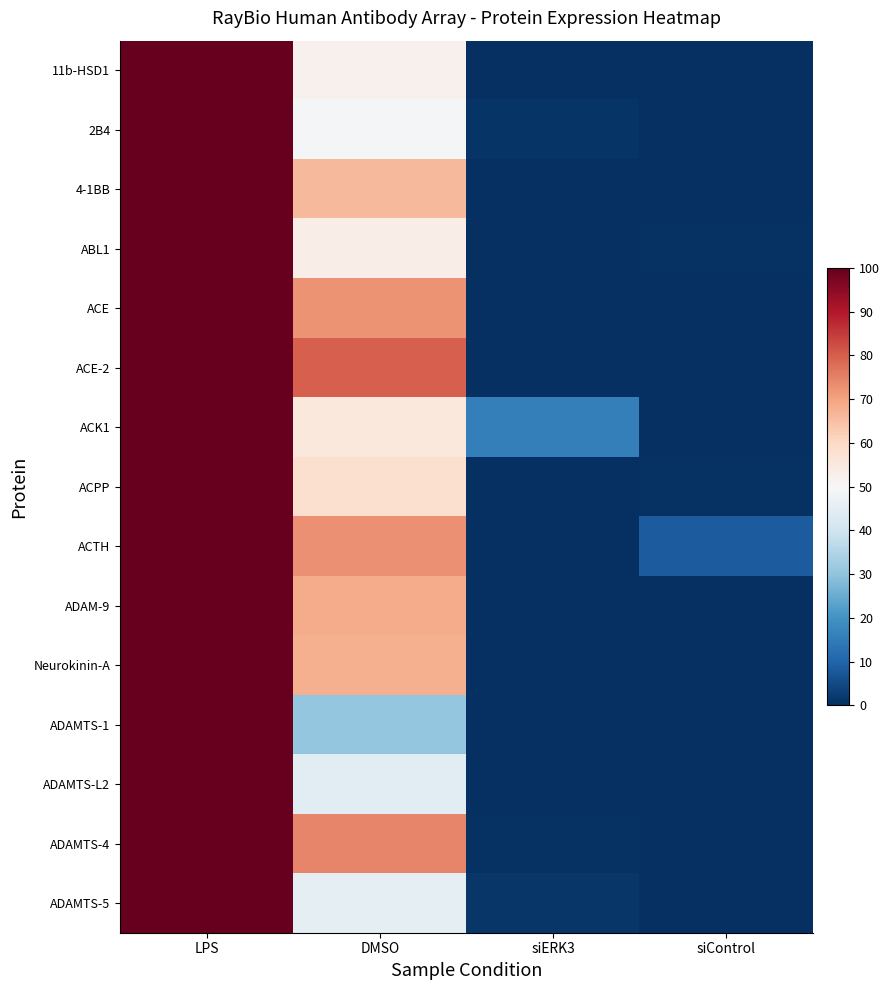

At how many categories does at least one series exceed 69?

2